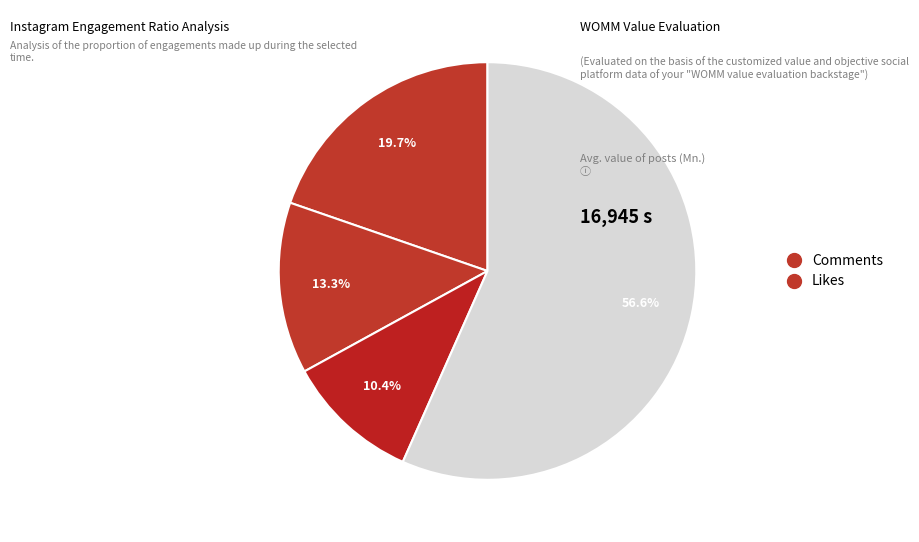

Count the number of slices in the pie.

4